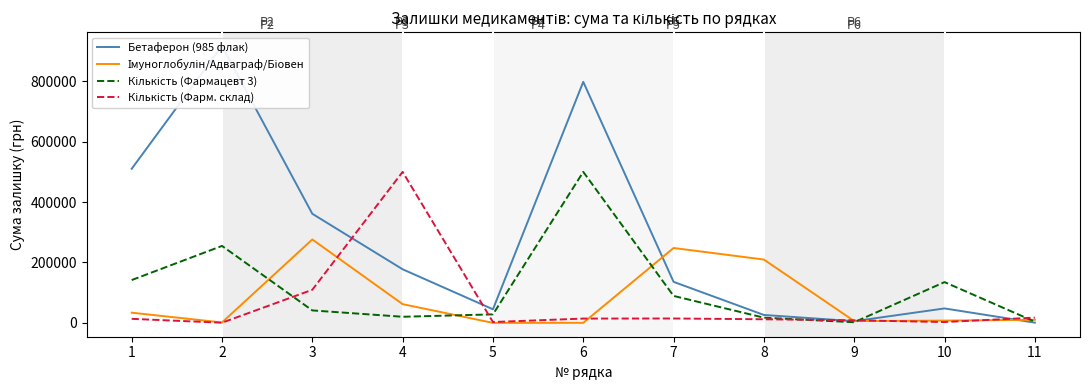

At which category is the sum across all series the highest?

6